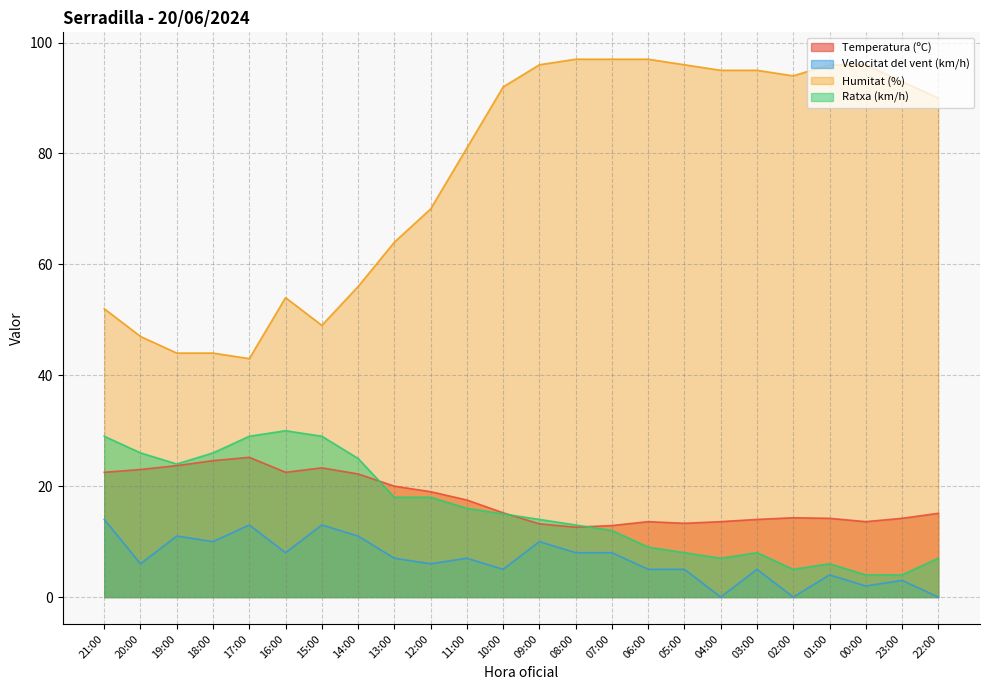

How many positive values does the Velocitat del vent (km/h) series have?

21